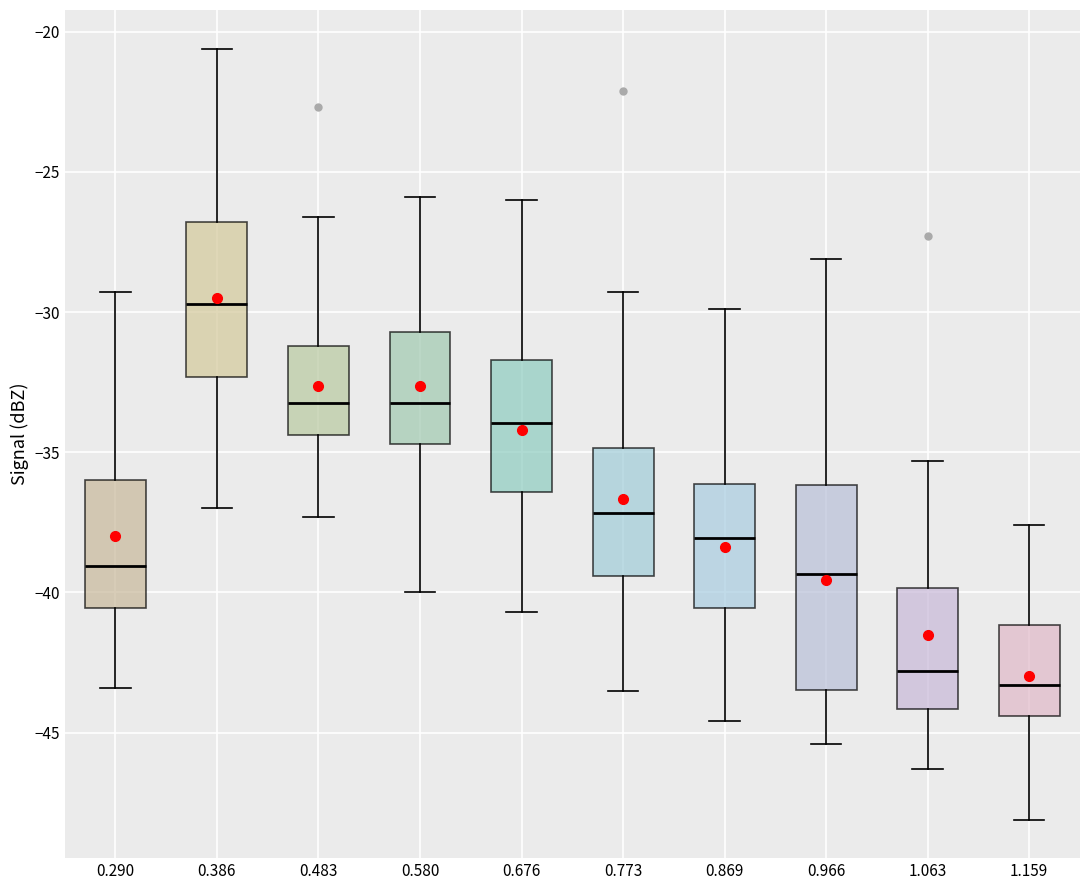

Where is the lower edge of the box at x = 0.290 on the y-axis? The values are not printed on the chart, so give them approximately, as read against the axis.

-40.5